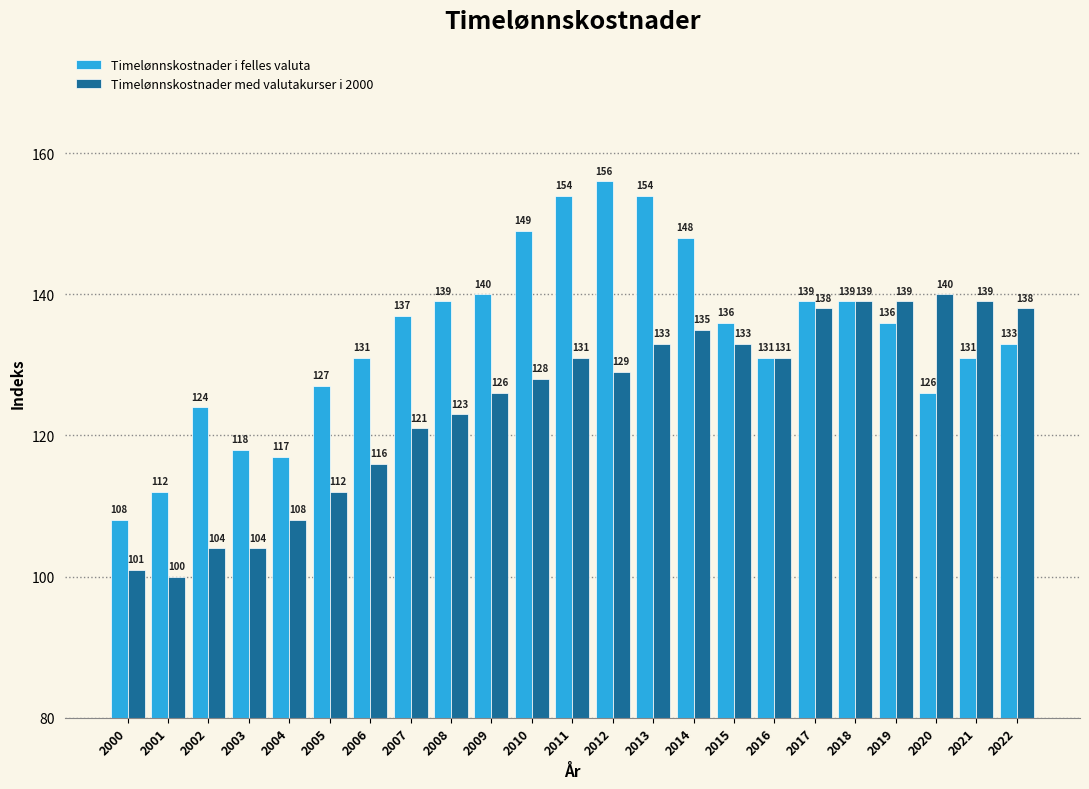

Reading left to right, list all the values displayed in this chart.

Timelønnskostnader i felles valuta: 108	112	124	118	117	127	131	137	139	140	149	154	156	154	148	136	131	139	139	136	126	131	133
Timelønnskostnader med valutakurser i 2000: 101	100	104	104	108	112	116	121	123	126	128	131	129	133	135	133	131	138	139	139	140	139	138